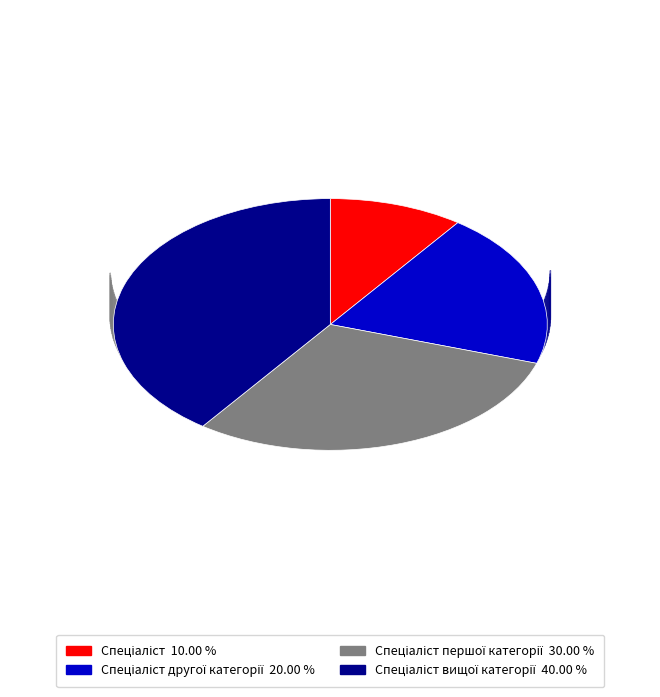

Does any single category account for the majority?

No